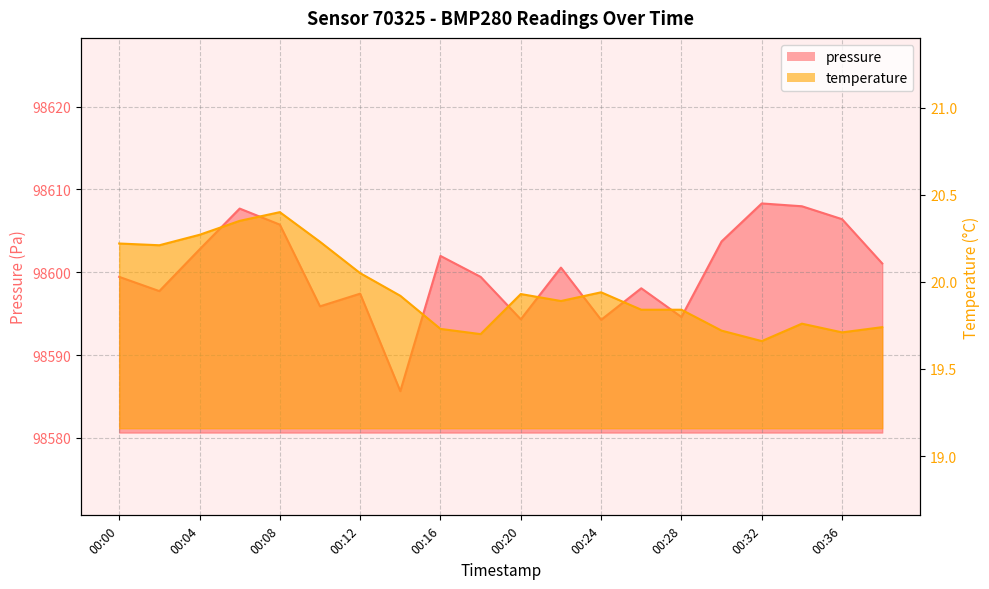

True or false: pressure and temperature cross at least once.

False